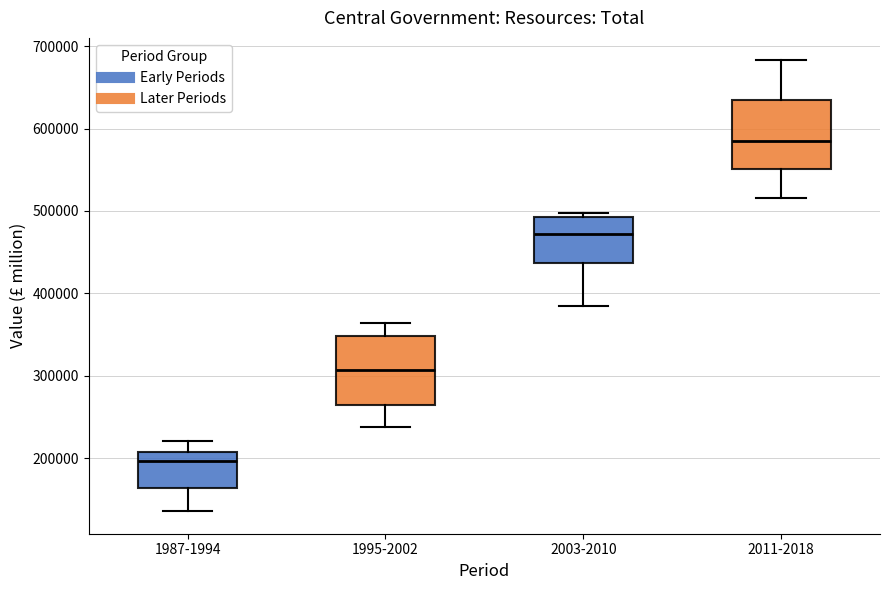

Which box has the lowest median line?

1987-1994